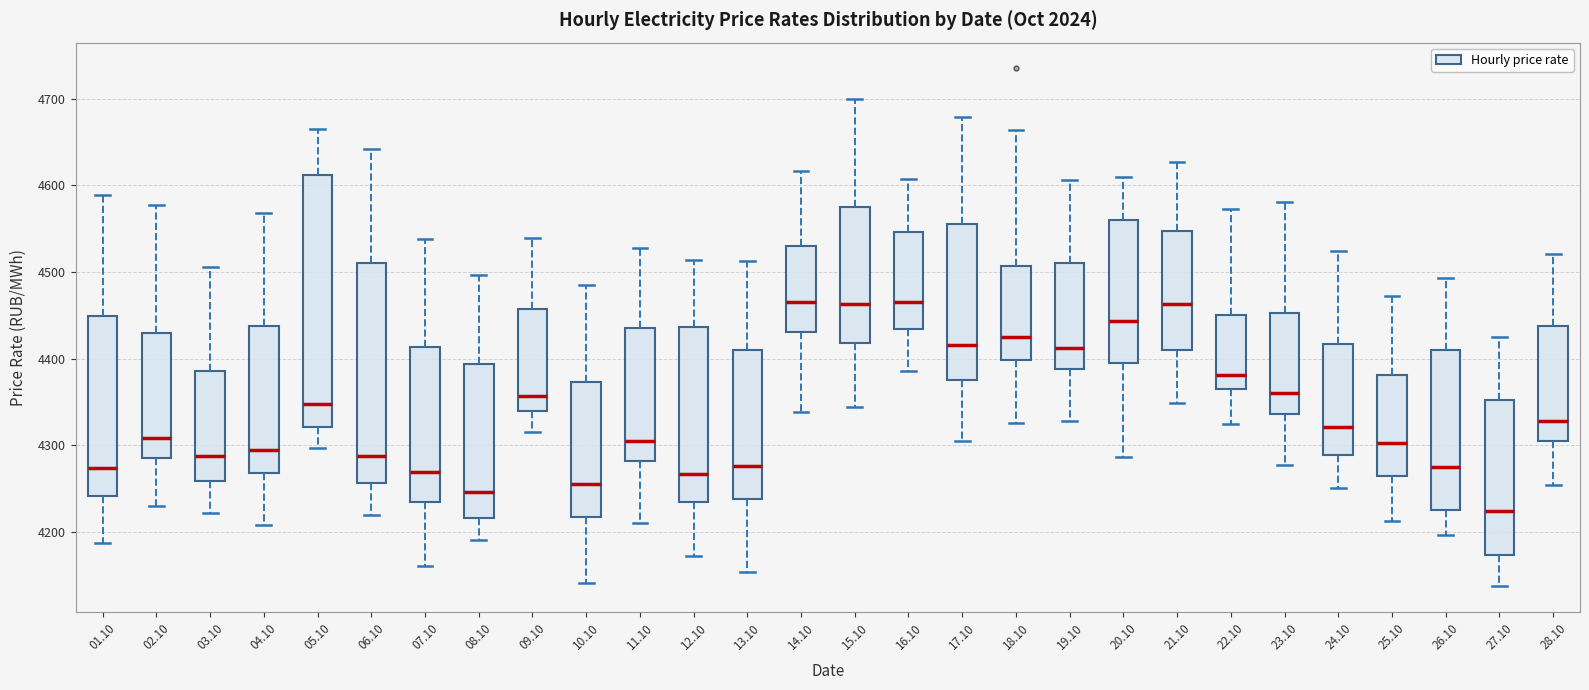

Reading left to right, transcribe this box plot: for each box, give where its median line is, the range the box spans, and where its two whiskers end, as read against the y-axis. The values are not printed on the chart, so give them approximately, as read against the axis.

01.10: median 4270, box 4240 to 4450, whiskers 4190 to 4590
02.10: median 4310, box 4290 to 4430, whiskers 4230 to 4580
03.10: median 4290, box 4260 to 4390, whiskers 4220 to 4510
04.10: median 4290, box 4270 to 4440, whiskers 4210 to 4570
05.10: median 4350, box 4320 to 4610, whiskers 4300 to 4670
06.10: median 4290, box 4260 to 4510, whiskers 4220 to 4640
07.10: median 4270, box 4230 to 4410, whiskers 4160 to 4540
08.10: median 4250, box 4220 to 4390, whiskers 4190 to 4500
09.10: median 4360, box 4340 to 4460, whiskers 4320 to 4540
10.10: median 4250, box 4220 to 4370, whiskers 4140 to 4490
11.10: median 4310, box 4280 to 4440, whiskers 4210 to 4530
12.10: median 4270, box 4230 to 4440, whiskers 4170 to 4510
13.10: median 4280, box 4240 to 4410, whiskers 4150 to 4510
14.10: median 4470, box 4430 to 4530, whiskers 4340 to 4620
15.10: median 4460, box 4420 to 4580, whiskers 4340 to 4700
16.10: median 4460, box 4430 to 4550, whiskers 4390 to 4610
17.10: median 4420, box 4380 to 4560, whiskers 4300 to 4680
18.10: median 4430, box 4400 to 4510, whiskers 4330 to 4660
19.10: median 4410, box 4390 to 4510, whiskers 4330 to 4610
20.10: median 4440, box 4400 to 4560, whiskers 4290 to 4610
21.10: median 4460, box 4410 to 4550, whiskers 4350 to 4630
22.10: median 4380, box 4370 to 4450, whiskers 4320 to 4570
23.10: median 4360, box 4340 to 4450, whiskers 4280 to 4580
24.10: median 4320, box 4290 to 4420, whiskers 4250 to 4520
25.10: median 4300, box 4260 to 4380, whiskers 4210 to 4470
26.10: median 4270, box 4230 to 4410, whiskers 4200 to 4490
27.10: median 4220, box 4170 to 4350, whiskers 4140 to 4430
28.10: median 4330, box 4300 to 4440, whiskers 4250 to 4520